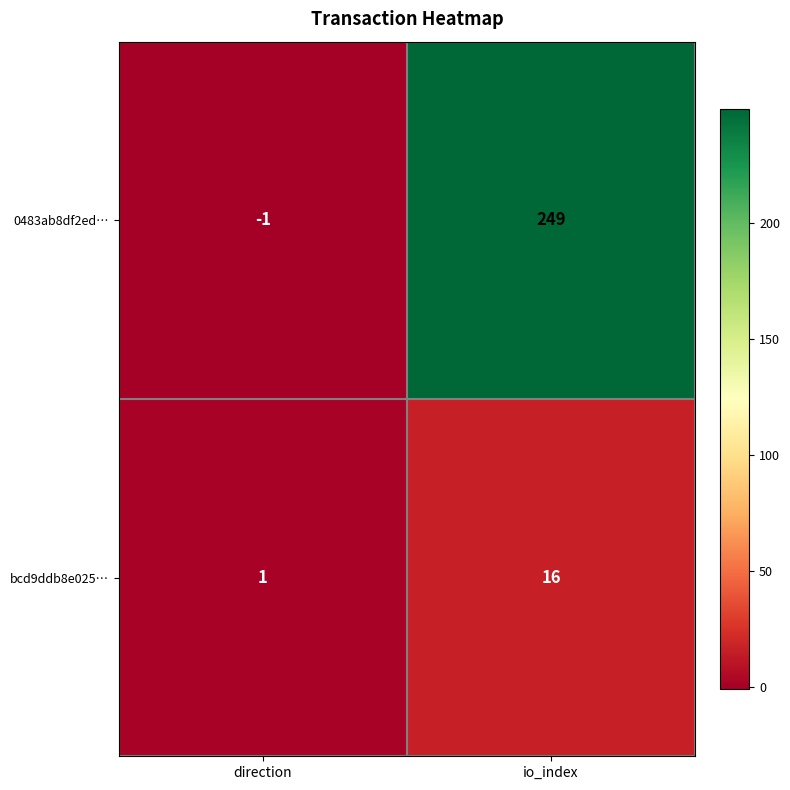

Reading left to right, list all the values displayed in this chart.

0483ab8df2ed…: -1	249
bcd9ddb8e025…: 1	16